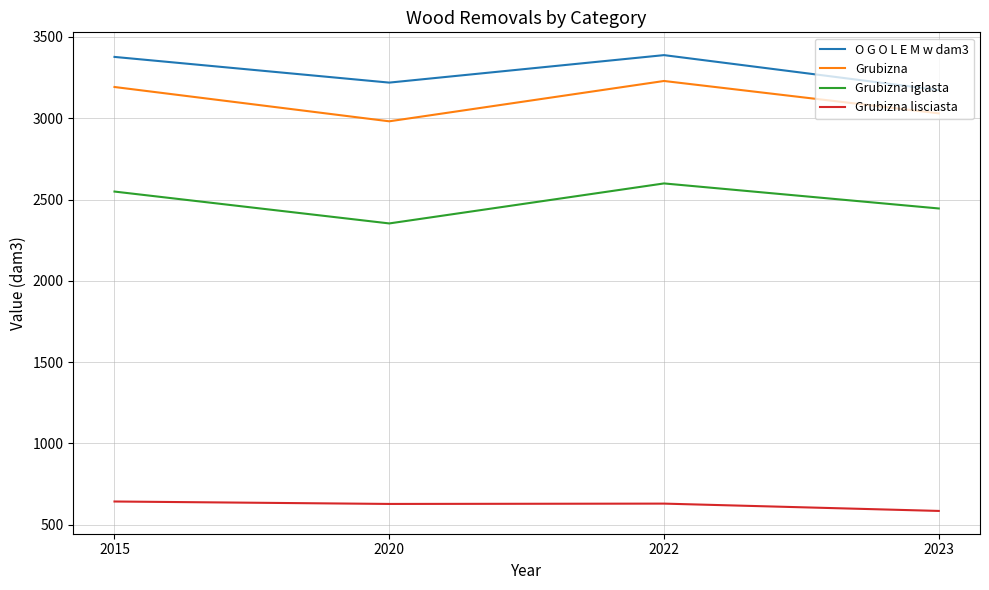

True or false: Grubizna and Grubizna iglasta cross at least once.

False